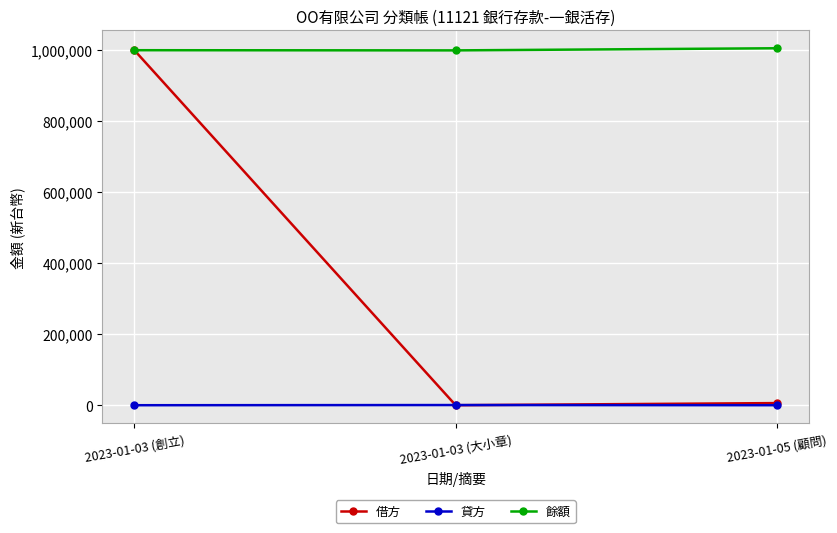

What is the difference between the highest and lowest values at 2023-01-03 (大小章)?

999500